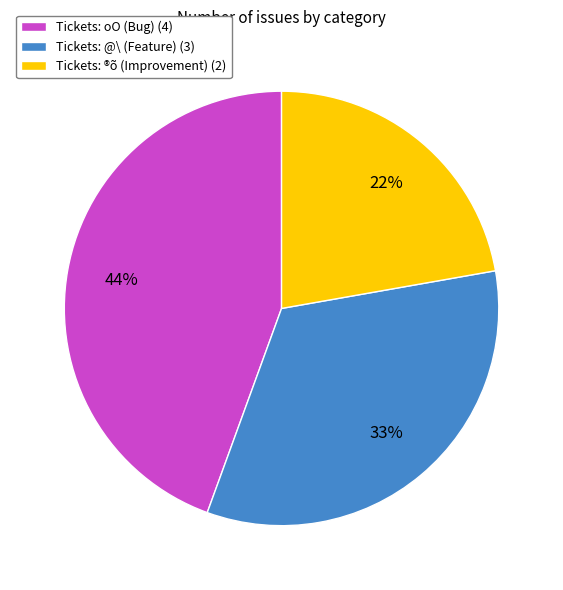

Rank the categories by value from highest to lowest.

Tickets: oO (Bug) (4), Tickets: @\ (Feature) (3), Tickets: ®õ (Improvement) (2)